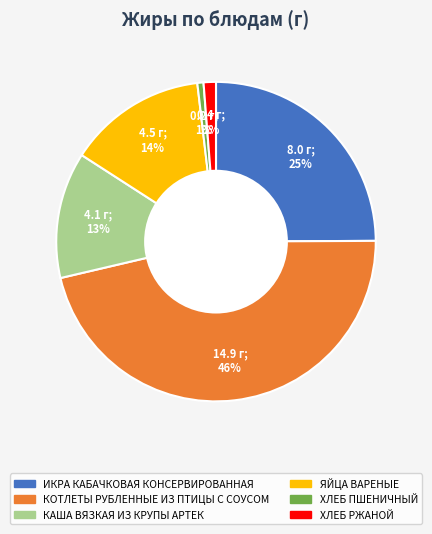

Does any single category account for the majority?

No